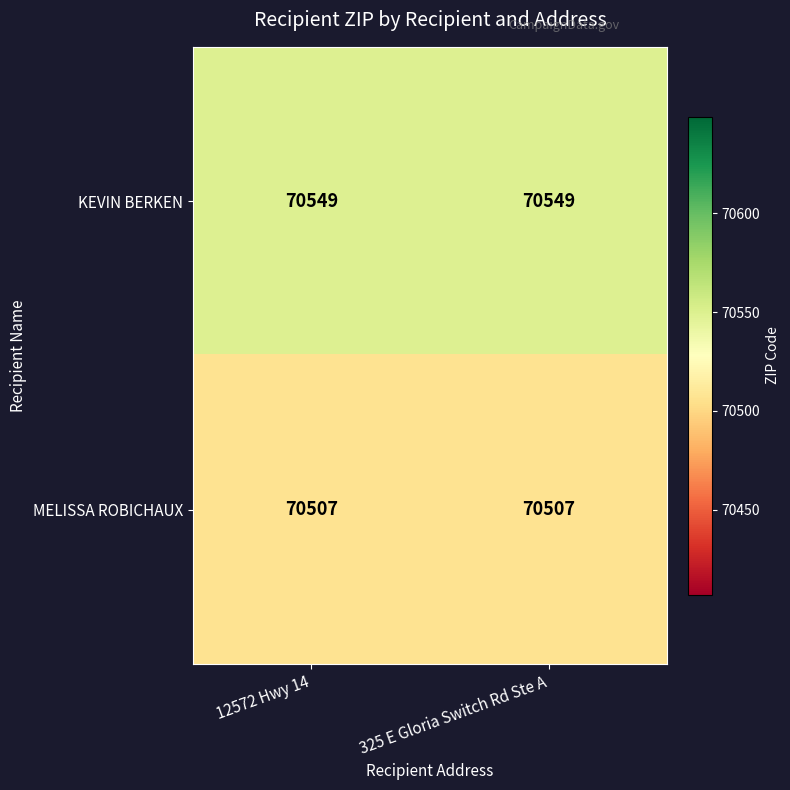

At 325 E Gloria Switch Rd Ste A, list the series in order from largest to smallest.

KEVIN BERKEN, MELISSA ROBICHAUX